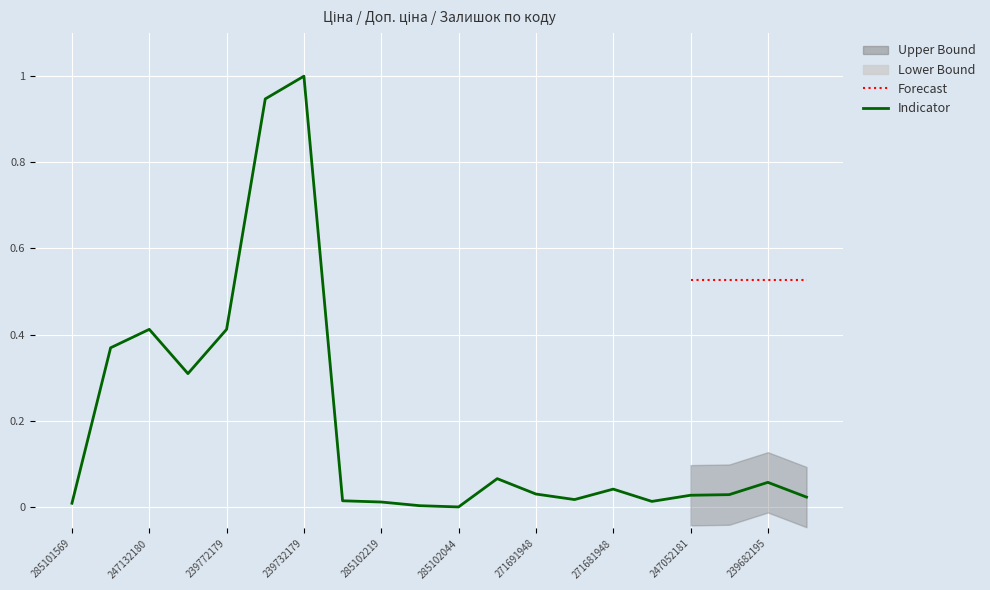

The value of Ціна at 285102044 is 1.0. True or false?

True